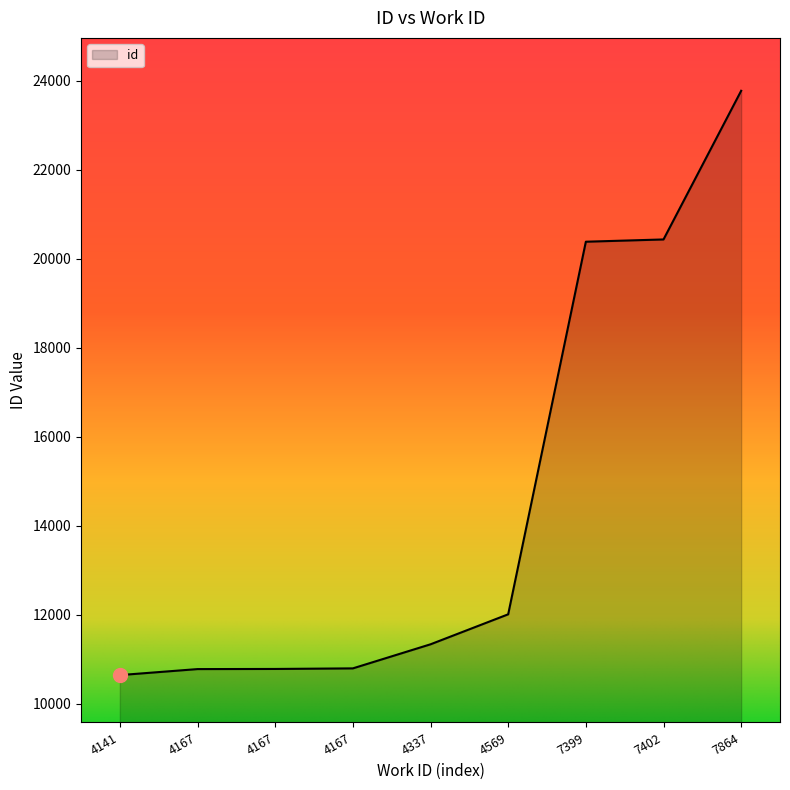

At which category does the chart reach its peak across all series?

7864